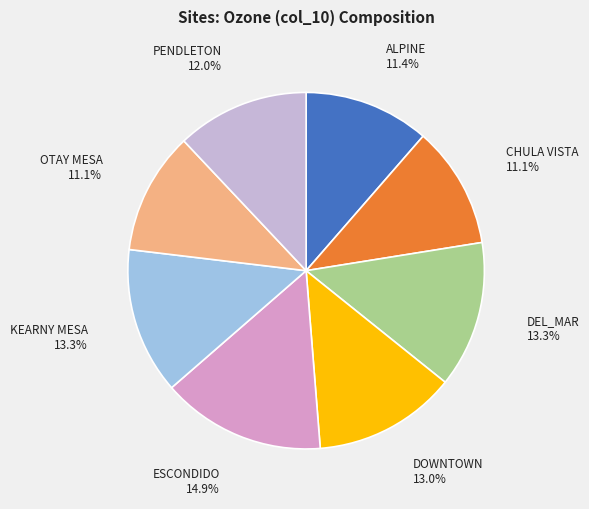

Does any single category account for the majority?

No